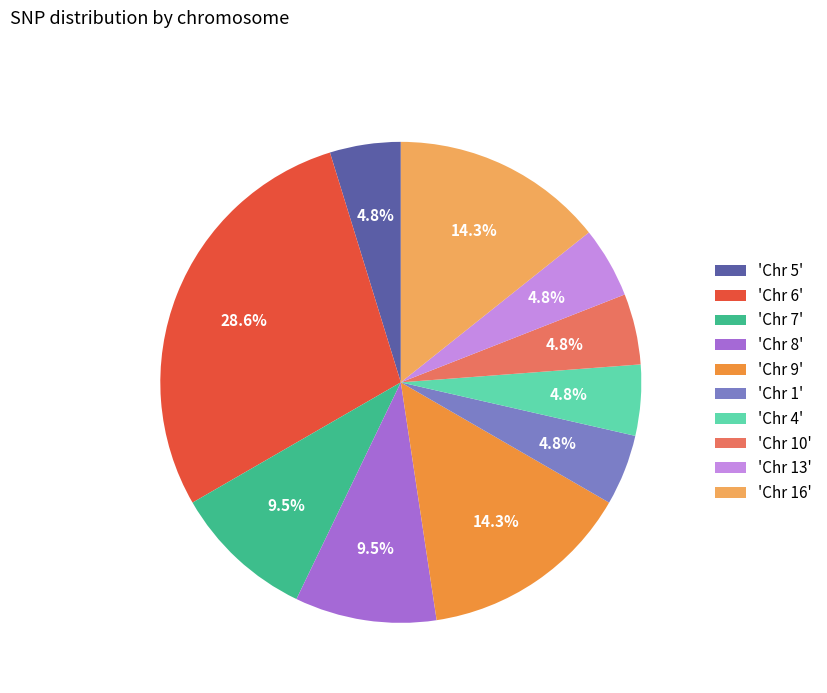

How many segments does this pie chart have?

10